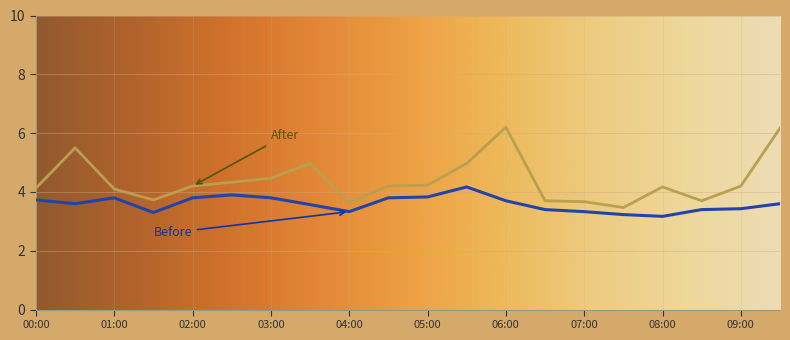

What is the smallest value displayed?

3.2